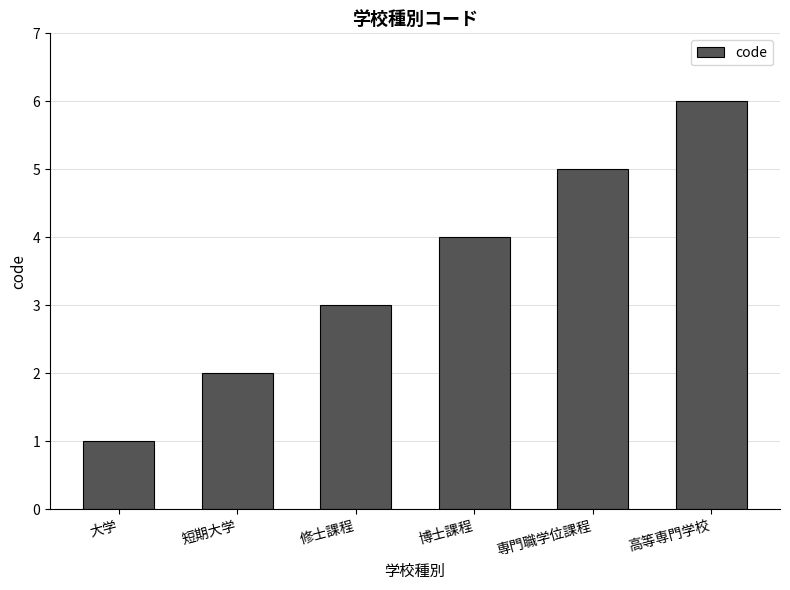

Does the chart contain any negative values?

No